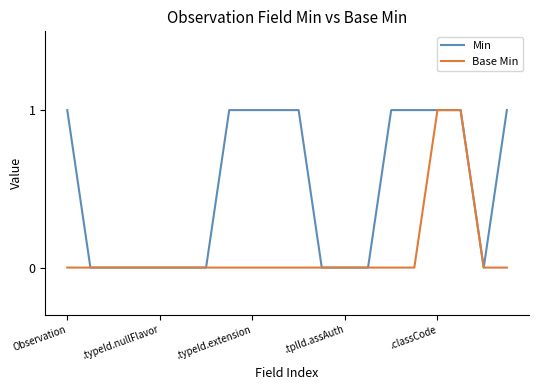

List the series in order of their overall mean, highest first.

Min, Base Min